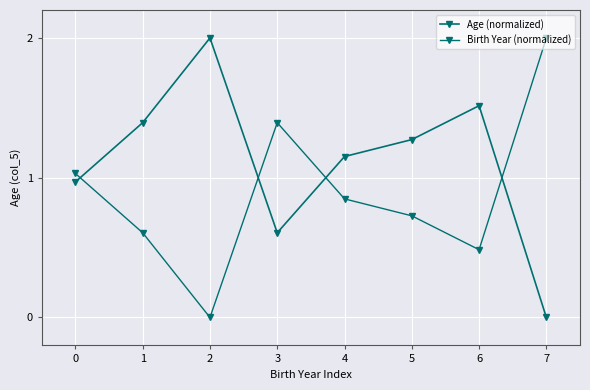

At which category does Age (normalized) reach its first local peak?

2